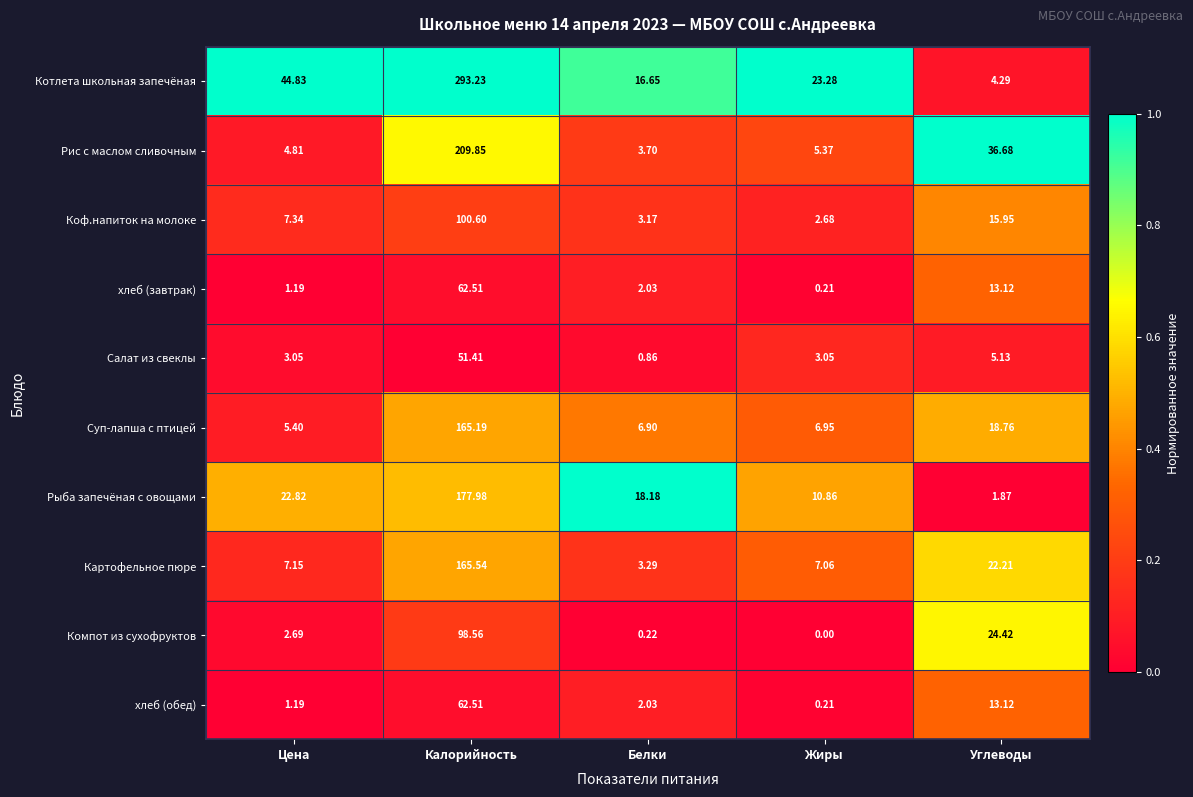

At which label is Картофельное пюре closest to 84?

Углеводы